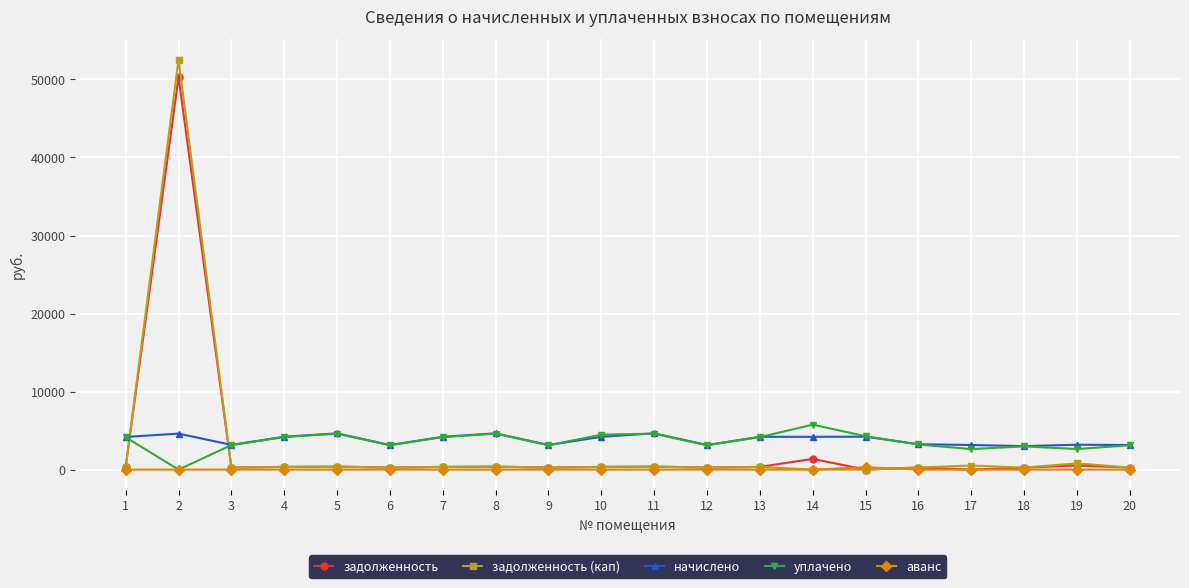

What are all the series names shown in the legend?

задолженность, задолженность (кап), начислено, уплачено, аванс